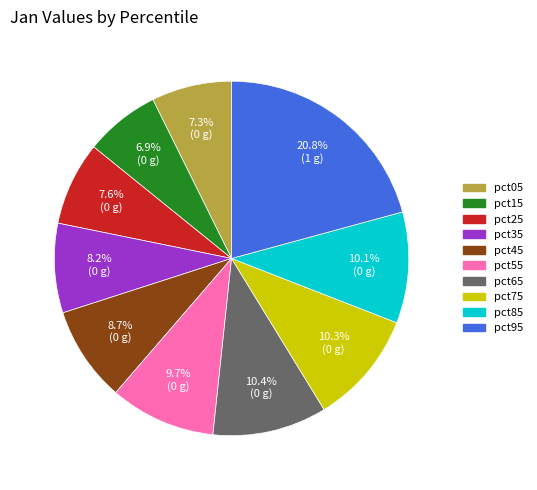

To the nearest percent, what is the combined percentage of pct05 and pct45?

16%